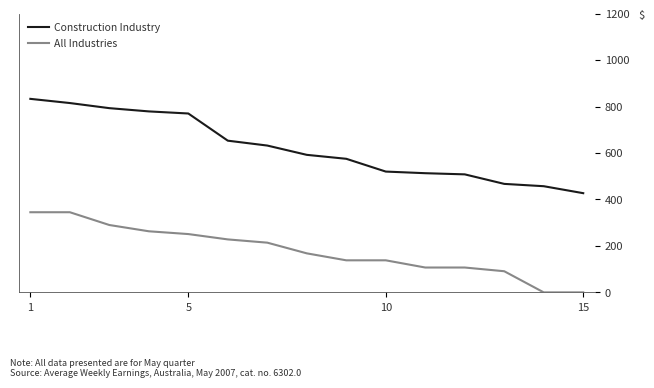

Rank the series by their maximum value, from highest to lowest.

Construction Industry, All Industries